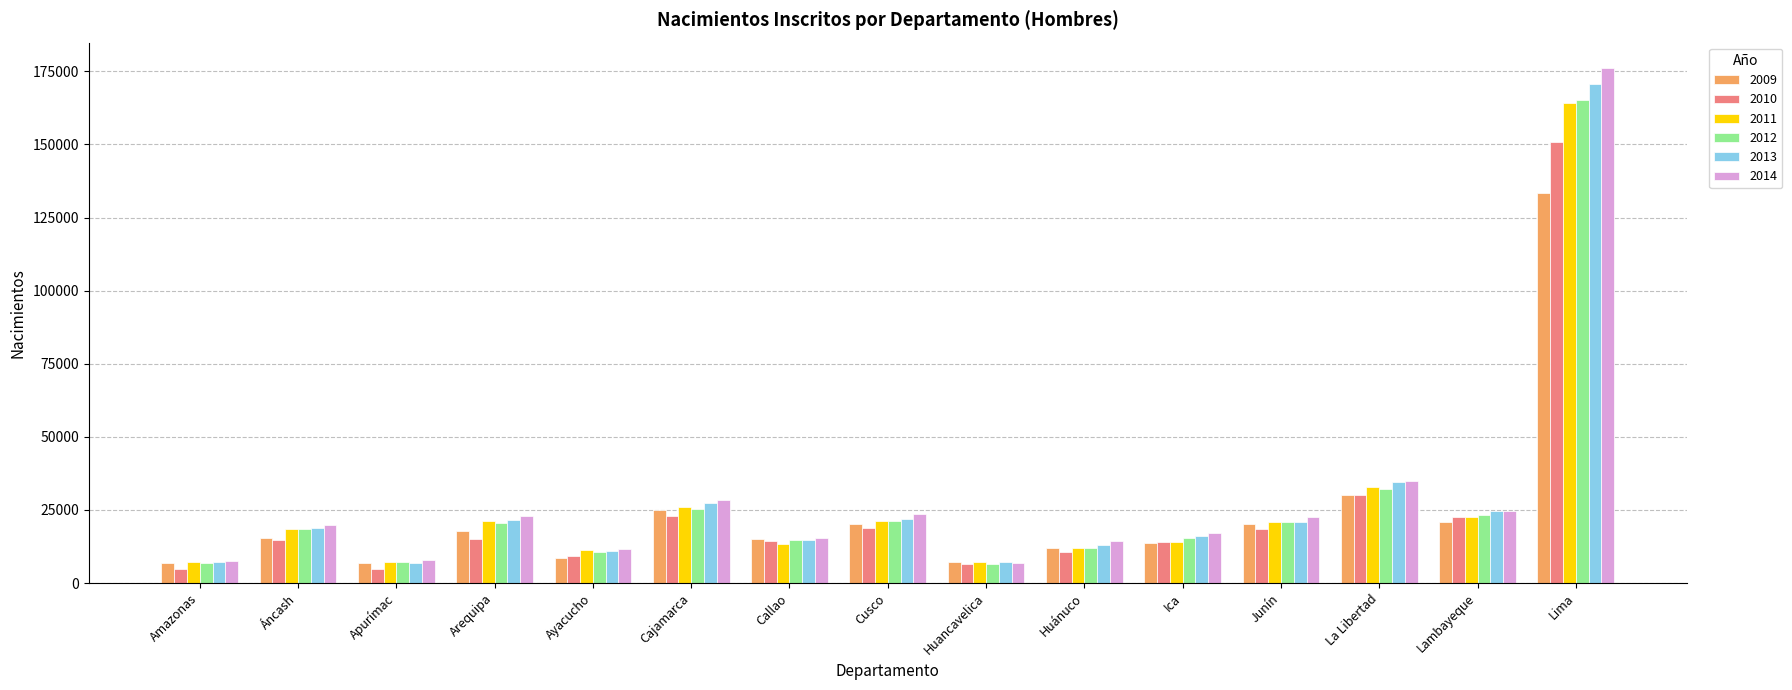

What is the spread (max minus min) of values at Apurímac?

2971